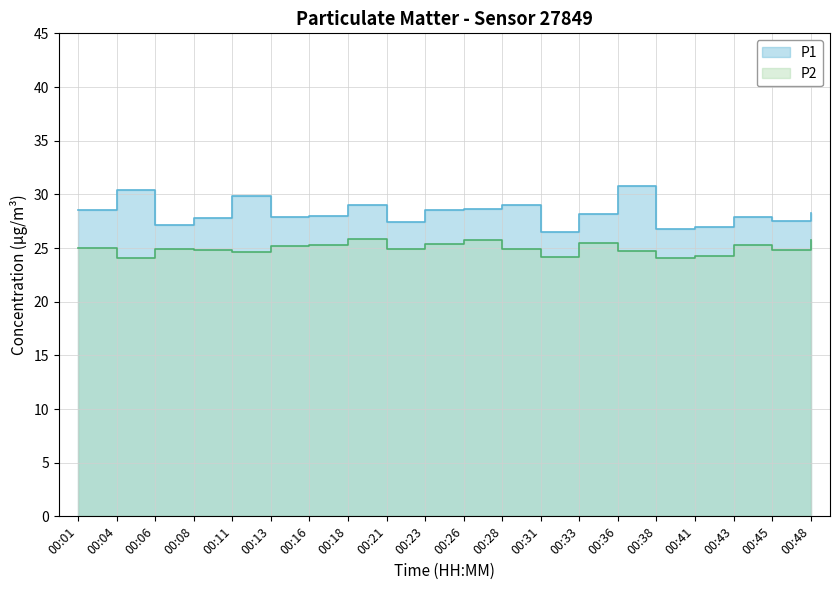

What are all the series names shown in the legend?

P1, P2